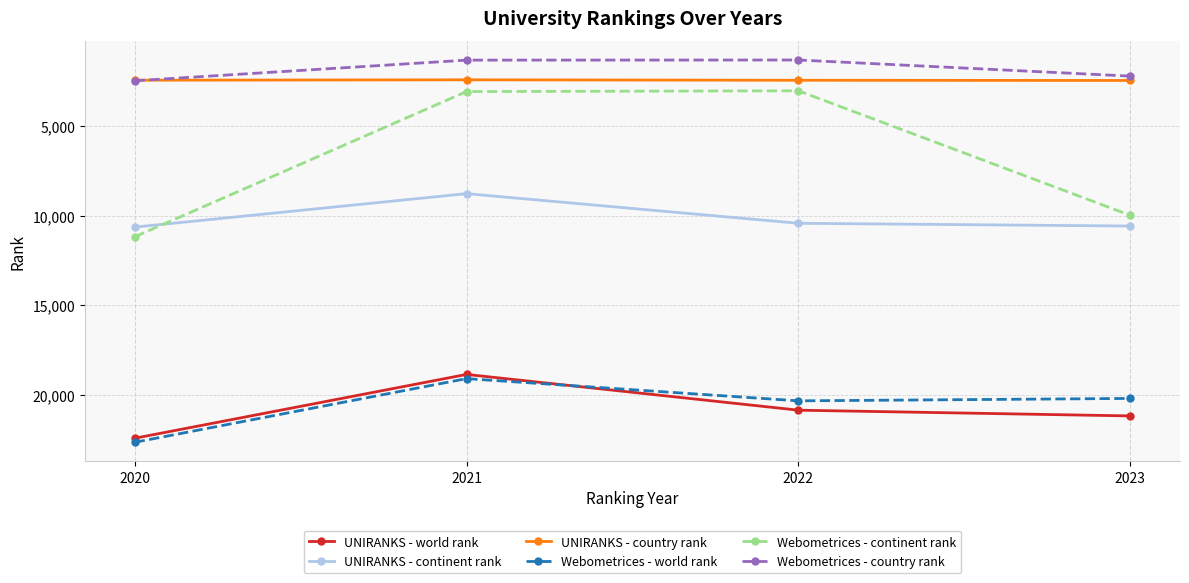

What is the difference between the maximum and minimum values in the UNIRANKS - country rank series?

37